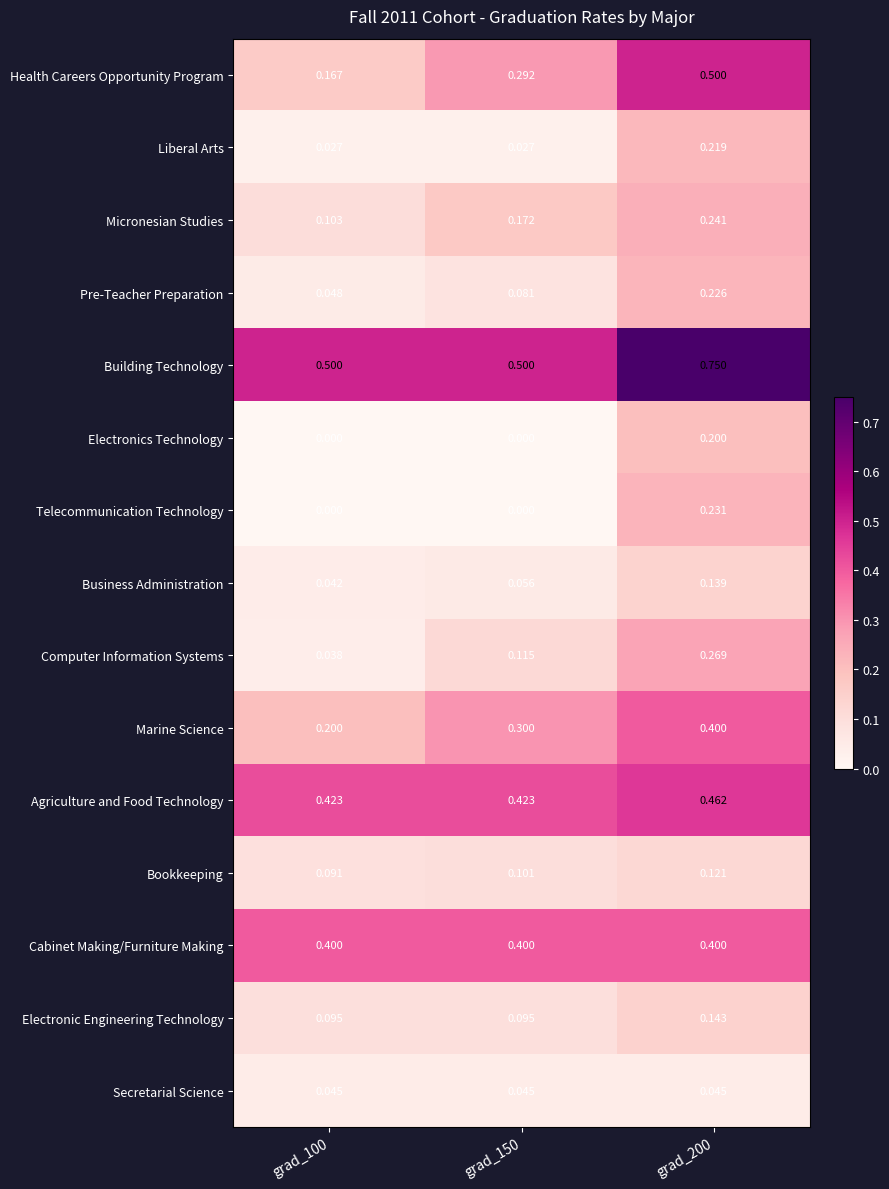

Which series has the widest spread of values?

Health Careers Opportunity Program